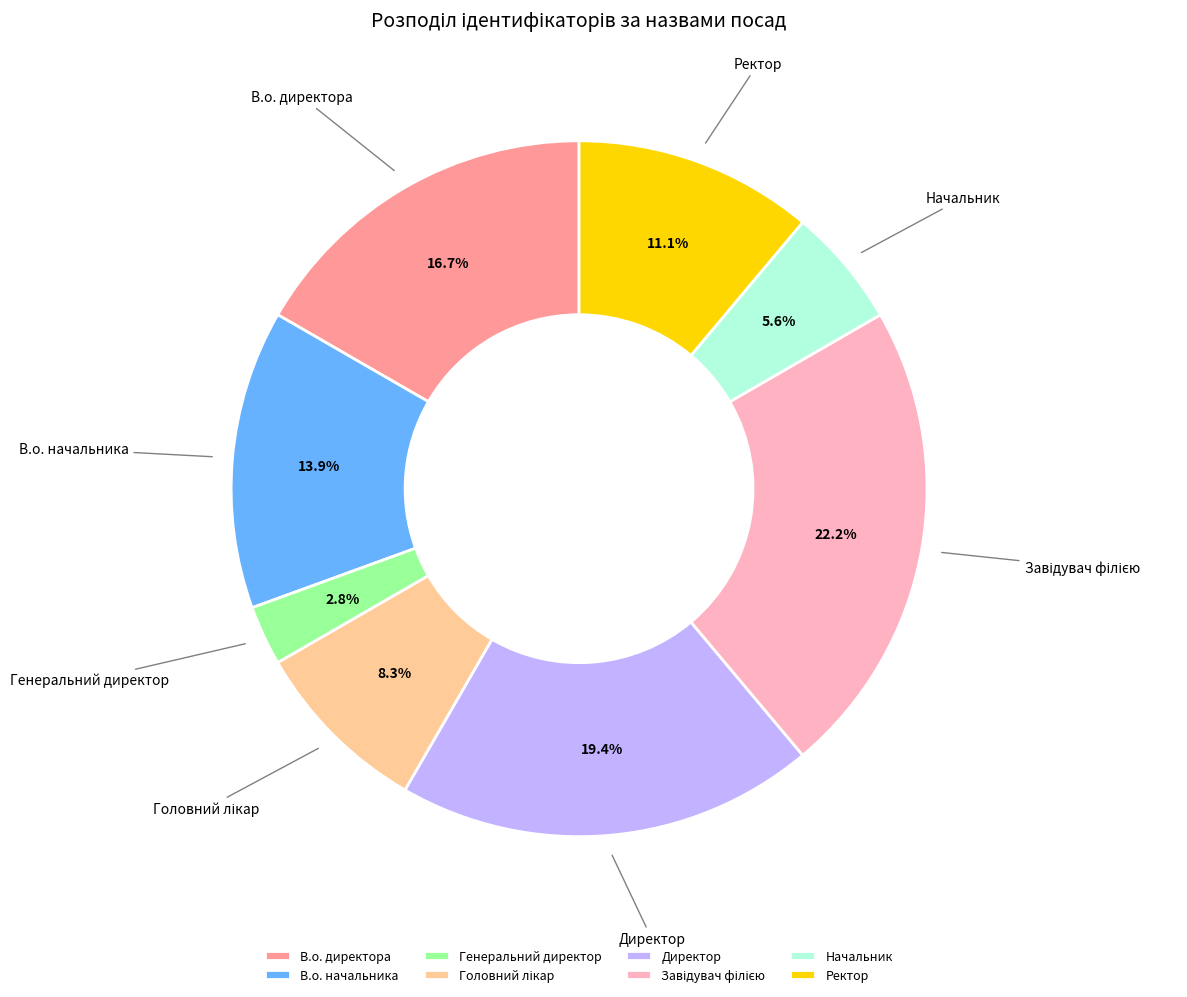

Does any single category account for the majority?

No